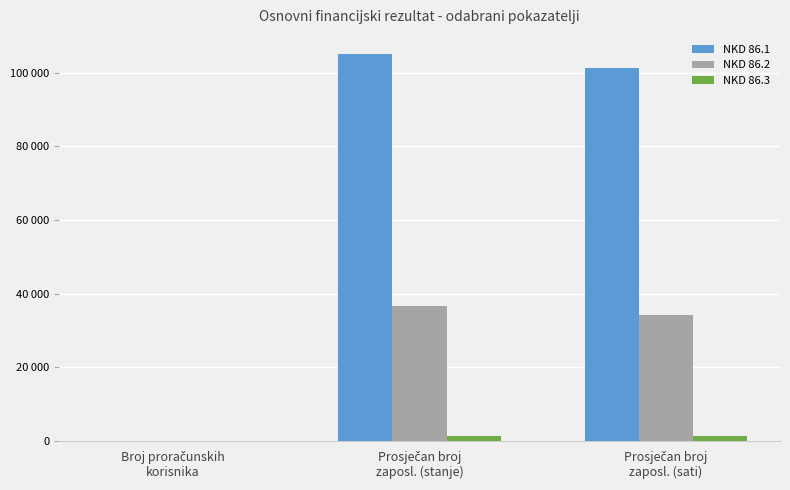

What are all the series names shown in the legend?

NKD 86.1, NKD 86.2, NKD 86.3